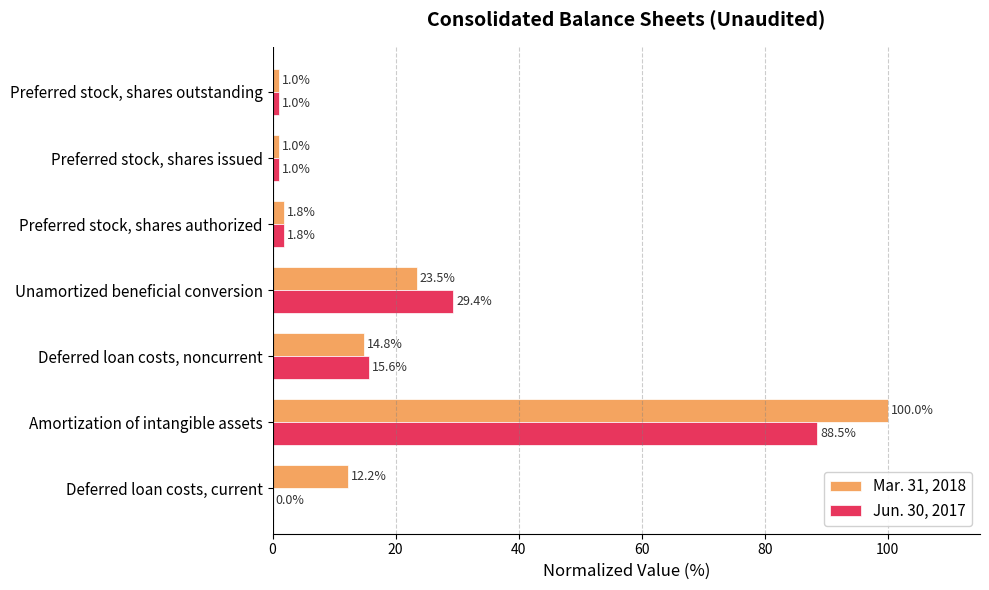

What is the highest value of the Jun. 30, 2017 series?

88.5